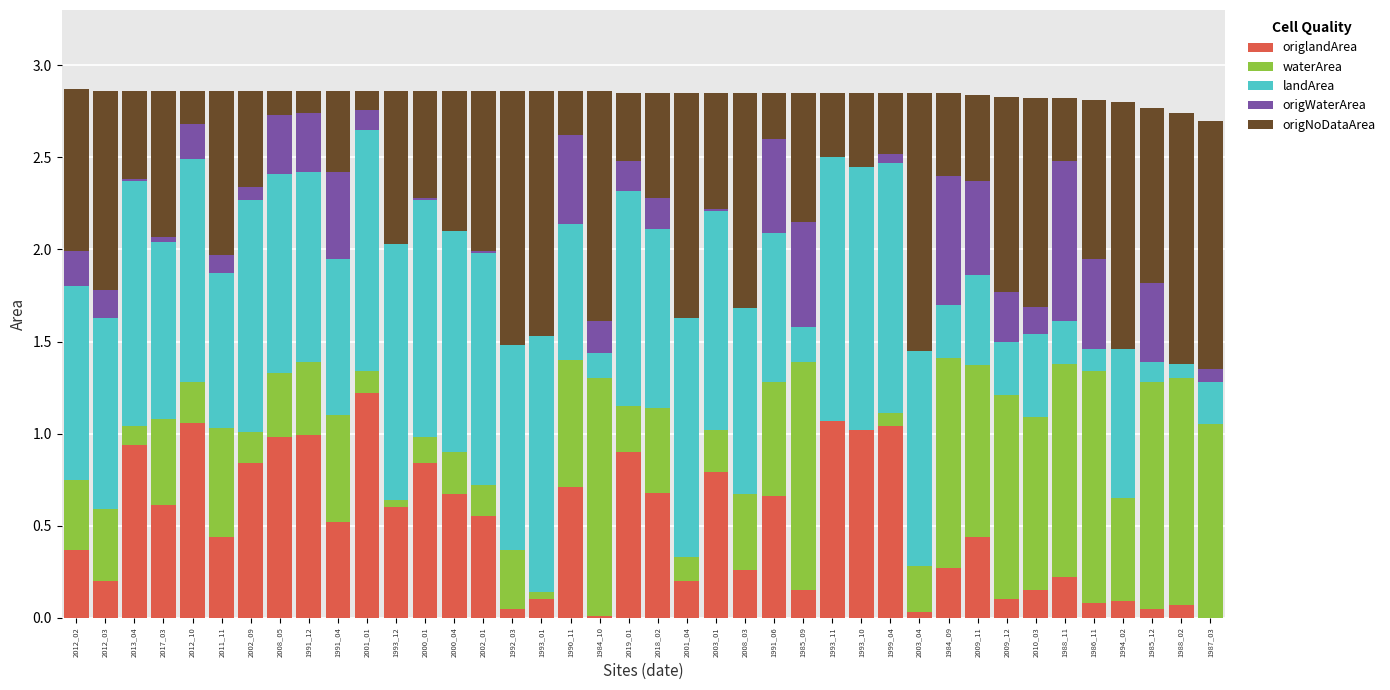

What is the total value across all series at 1988_02?

2.7